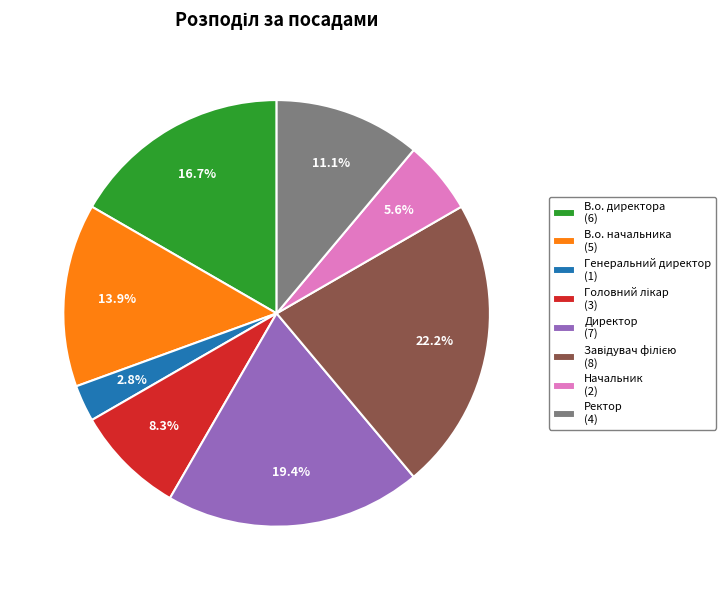

What portion of the pie excludes В.о. начальника (5)?

86.1%